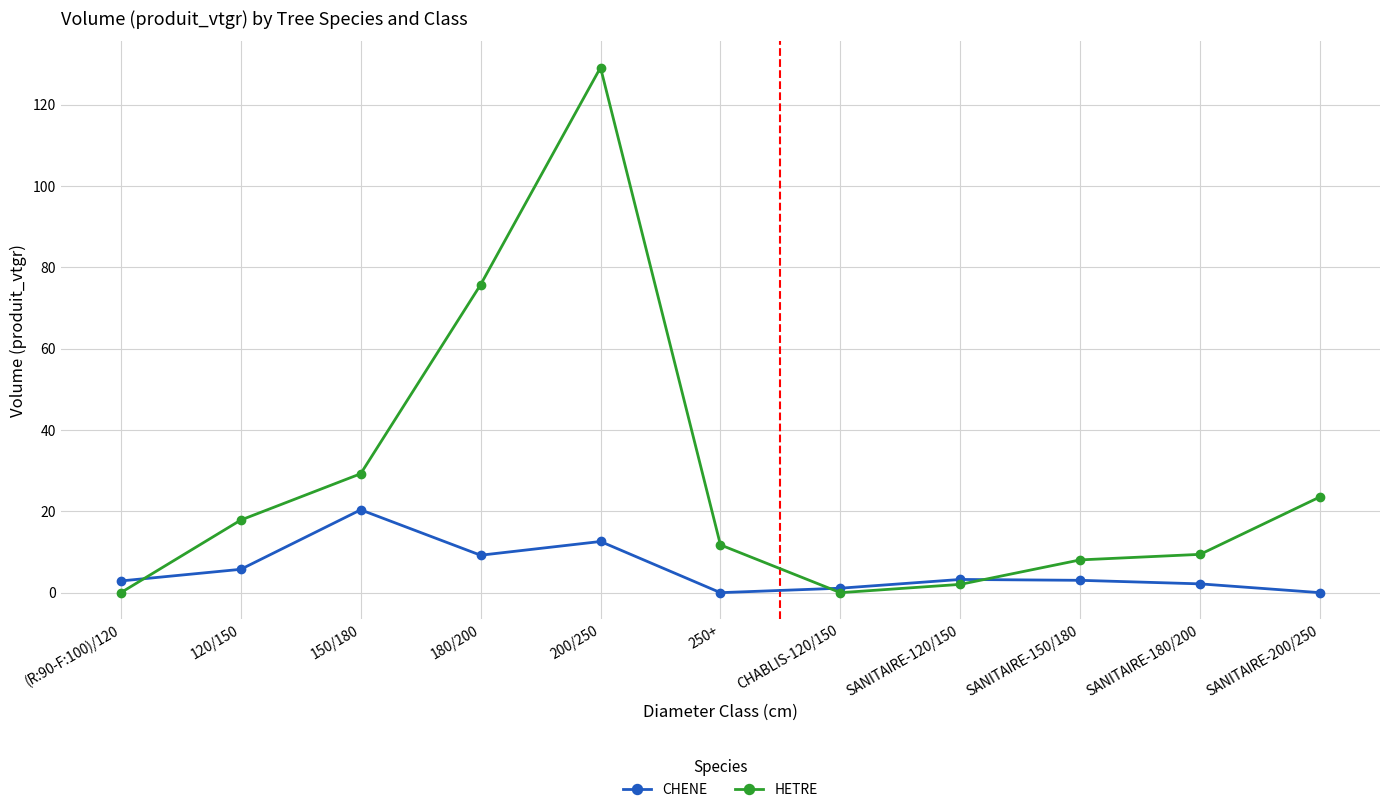

At which category is the sum across all series the highest?

200/250